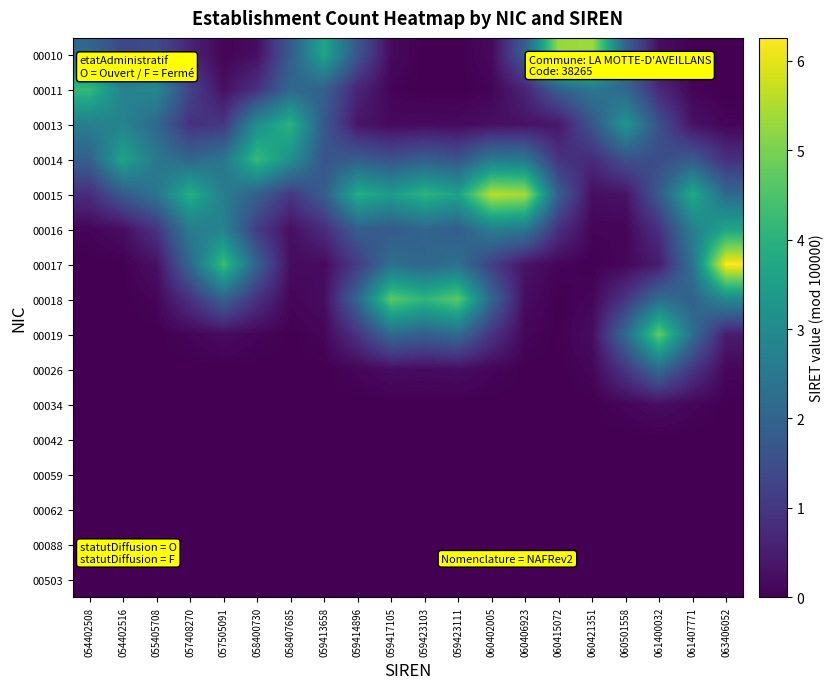

At which category is the sum across all series the highest?

059423111